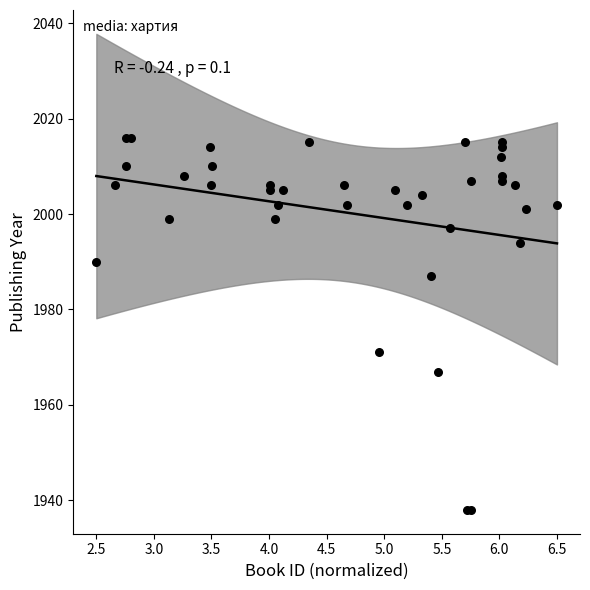

What Y value in the scatter plot is closest to 1977?

1971